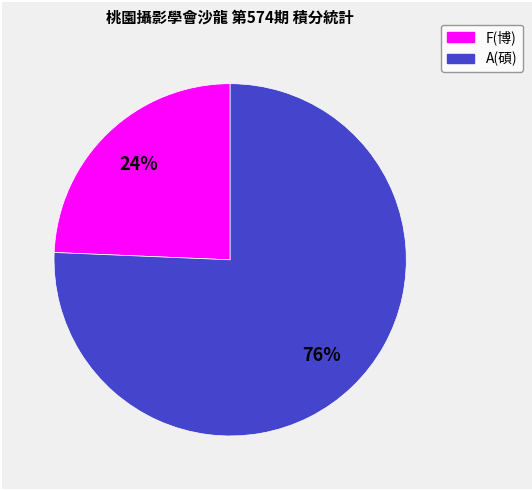

Is there a majority slice in this chart?

Yes